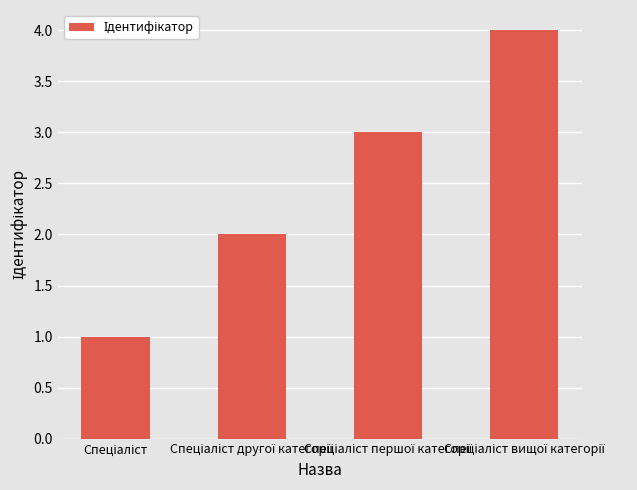

What is the maximum value shown in the chart?

4